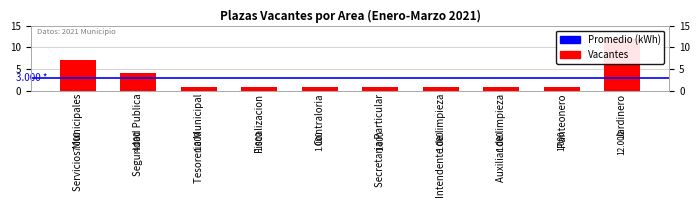

What is the smallest value displayed?

1